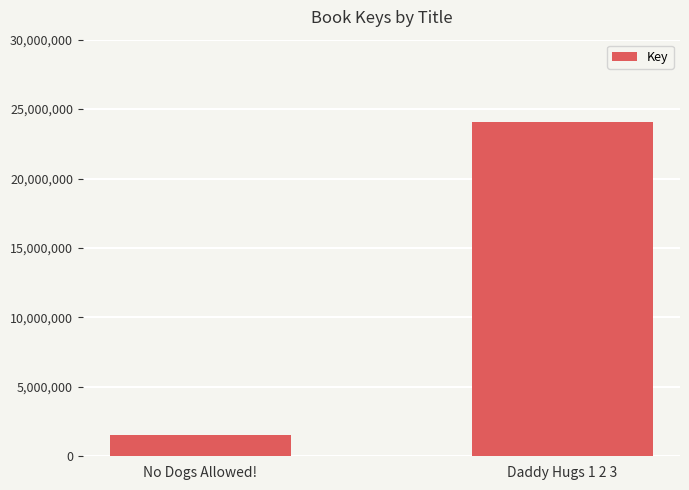

Which has a higher value, No Dogs Allowed! or Daddy Hugs 1 2 3?

Daddy Hugs 1 2 3